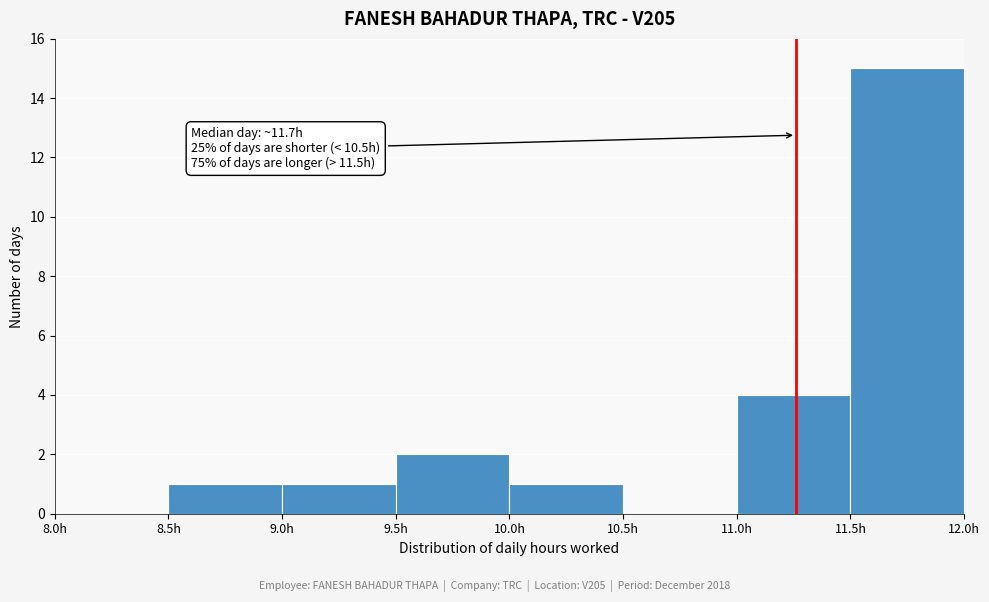

Over which range of the x-axis is the bar tallest?

11.5 to 12.0